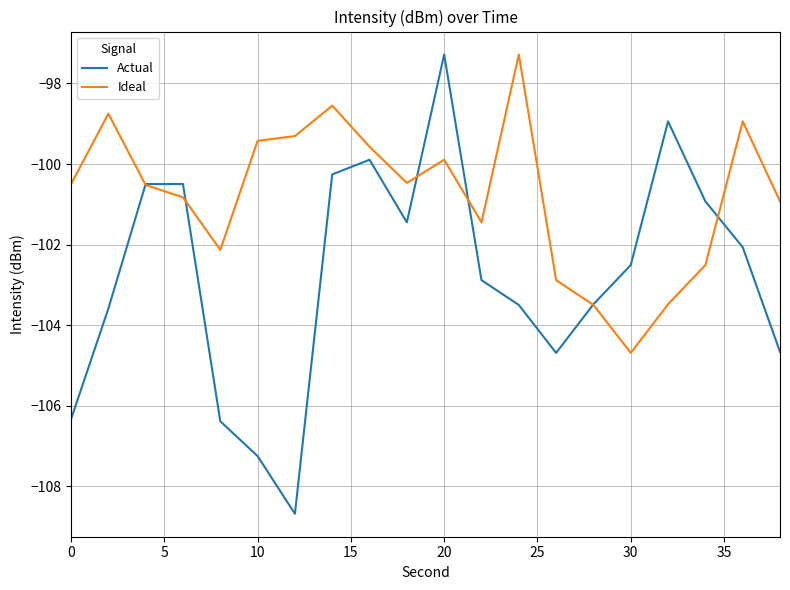

Which series has the widest spread of values?

Actual